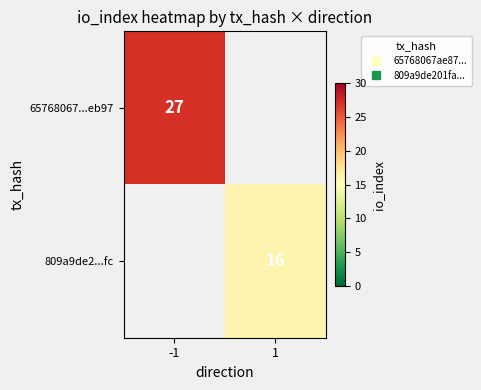

List the labels in order of 809a9de2...fc value, smallest first.

-1, 1